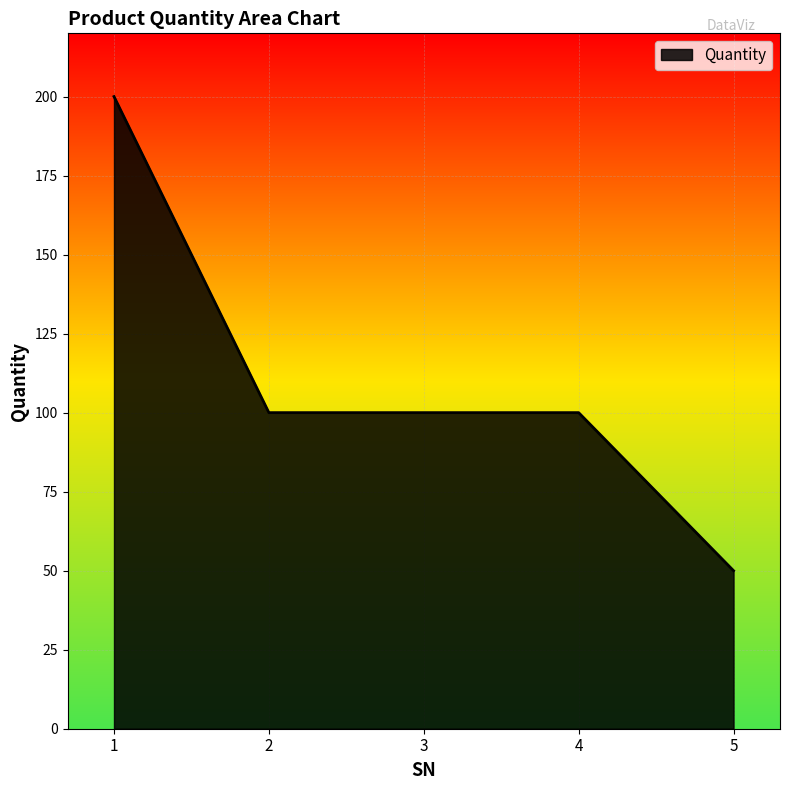

Approximately how many times larger is the value at 1 compared to 3?

2.0